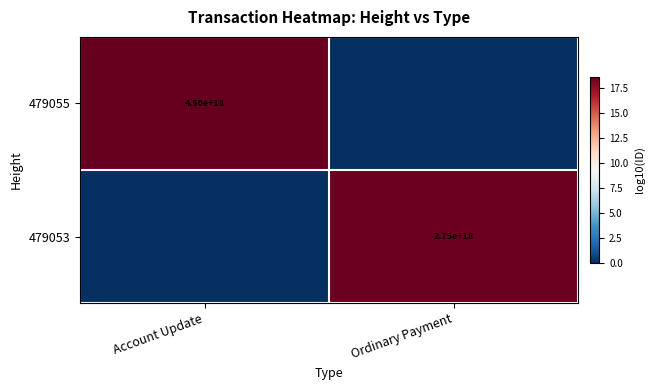

The 479053 series shows 1040313678994813312 at Ordinary Payment. True or false?

False